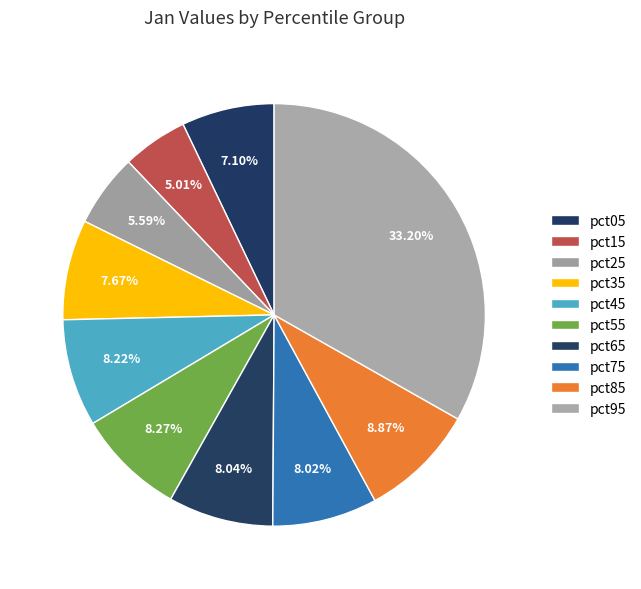

True or false: pct55 accounts for 8% of the total.

True